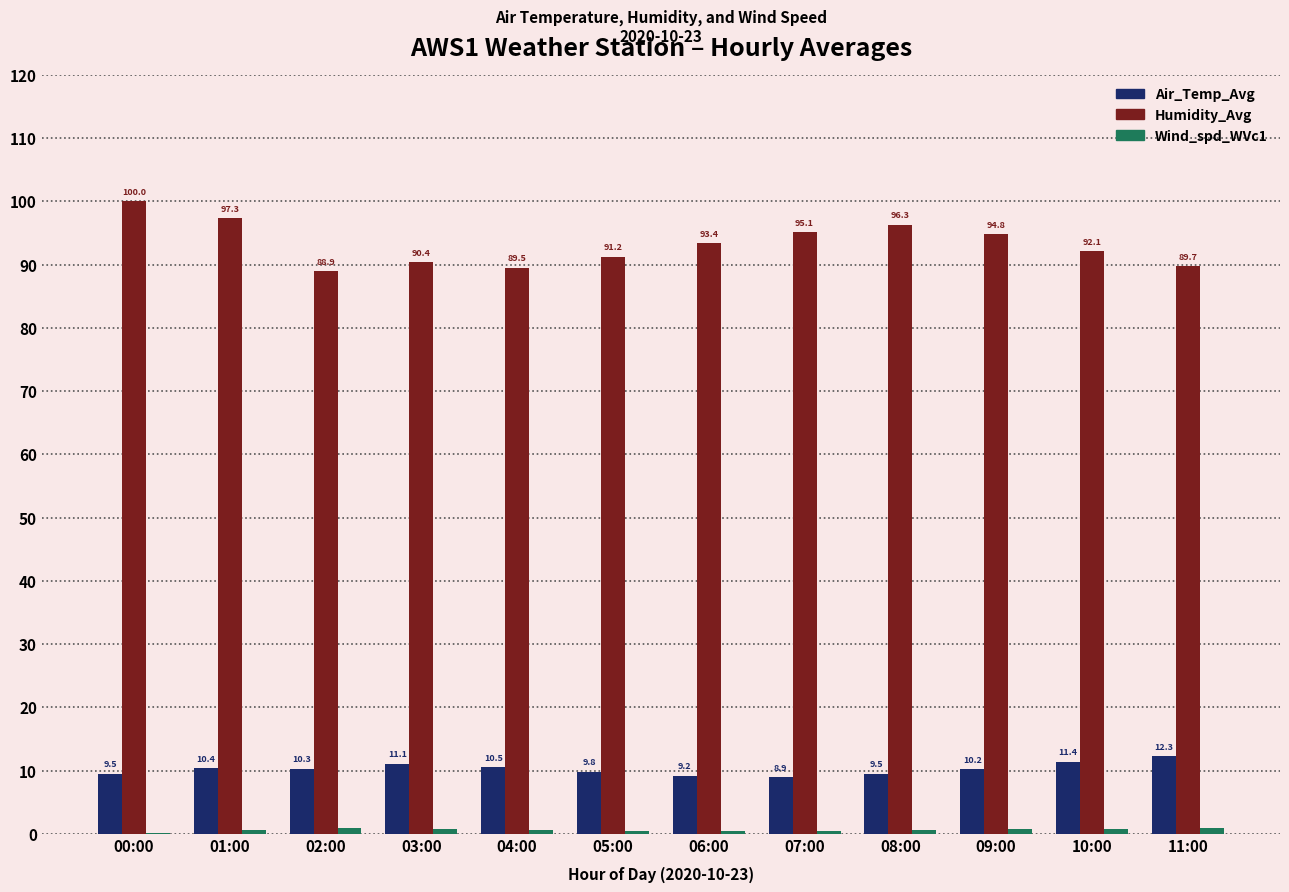

What is the highest value of the Air_Temp_Avg series?

12.3